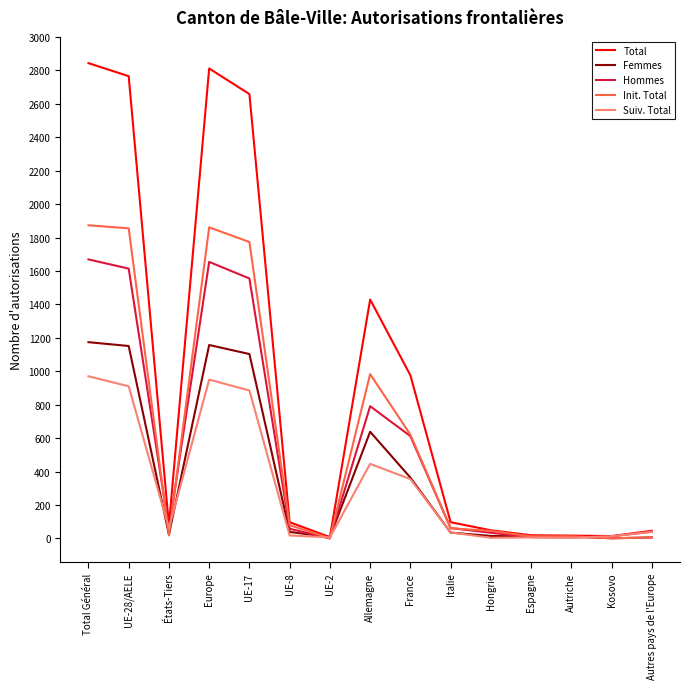

Which series has the largest range (max minus min)?

Total